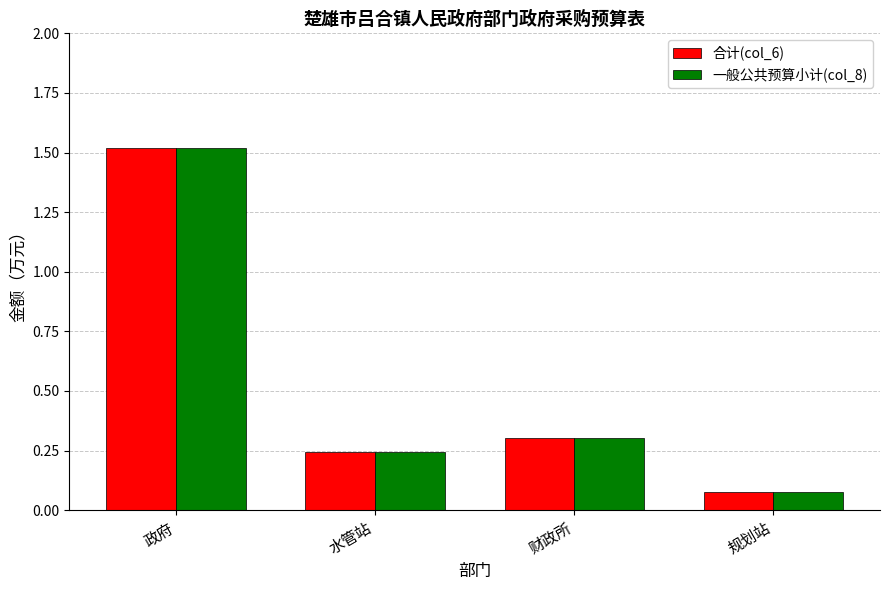

Rank the categories by 合计(col_6) value from highest to lowest.

政府, 财政所, 水管站, 规划站